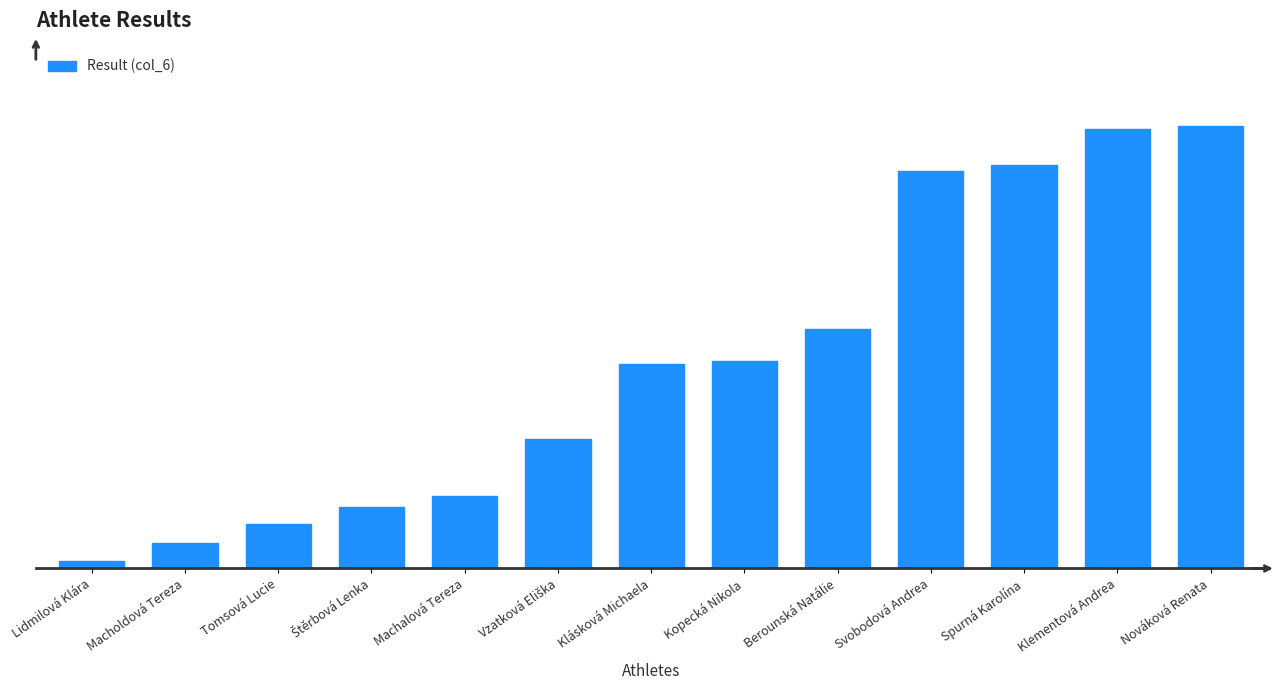

What position from the right is Klementová Andrea?

2